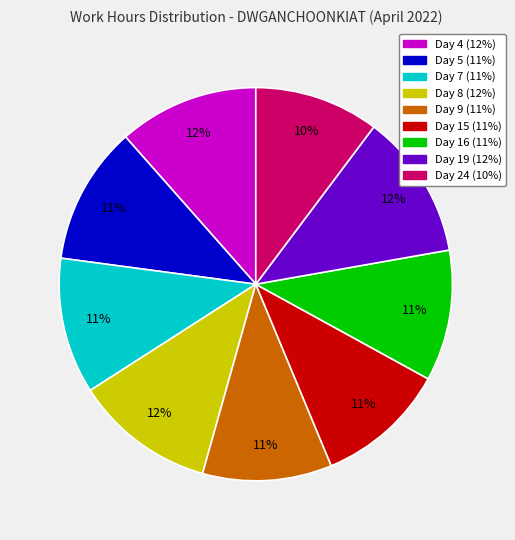

Is there a majority slice in this chart?

No